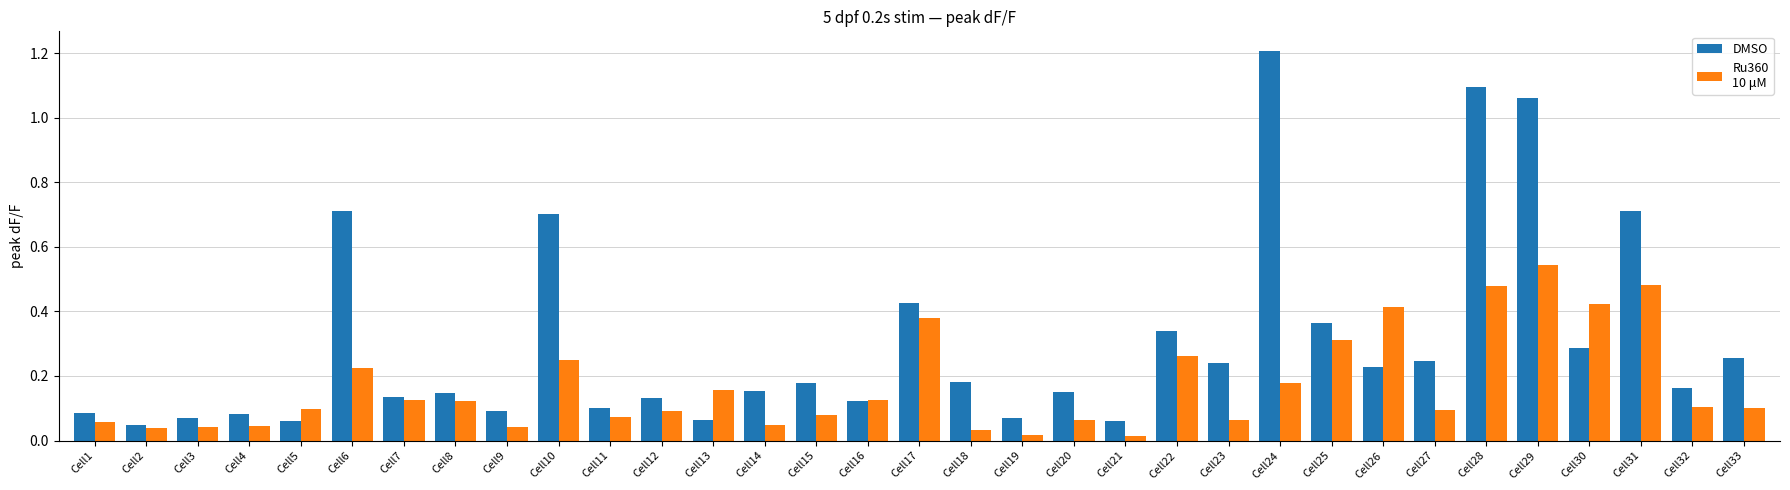

What is the total value across all series at Cell31?

1.2